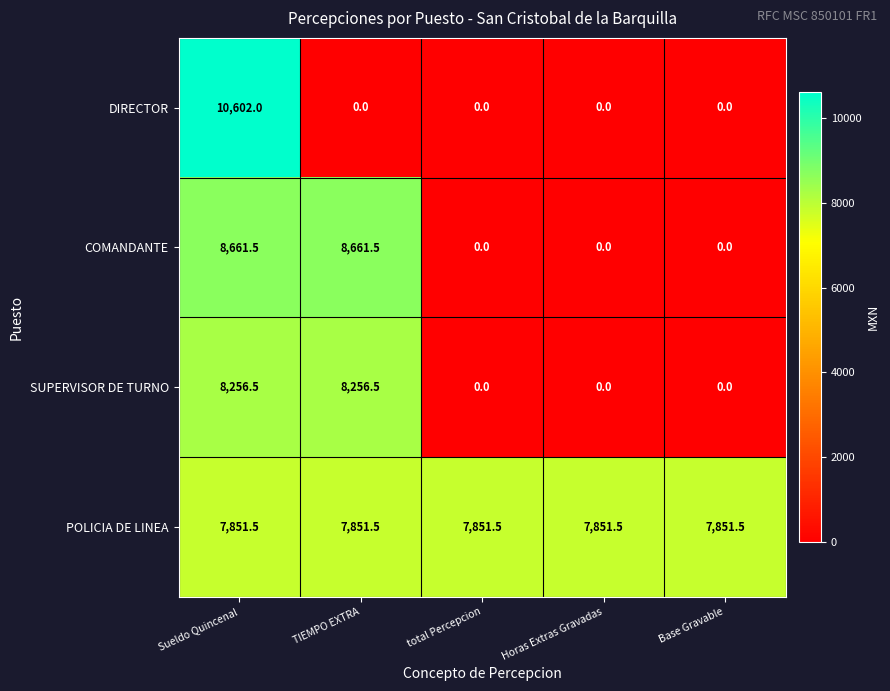

Reading left to right, what are all the values shown in this chart?

DIRECTOR: 10602.0	0.0	0.0	0.0	0.0
COMANDANTE: 8661.5	8661.5	0.0	0.0	0.0
SUPERVISOR DE TURNO: 8256.5	8256.5	0.0	0.0	0.0
POLICIA DE LINEA: 7851.5	7851.5	7851.5	7851.5	7851.5